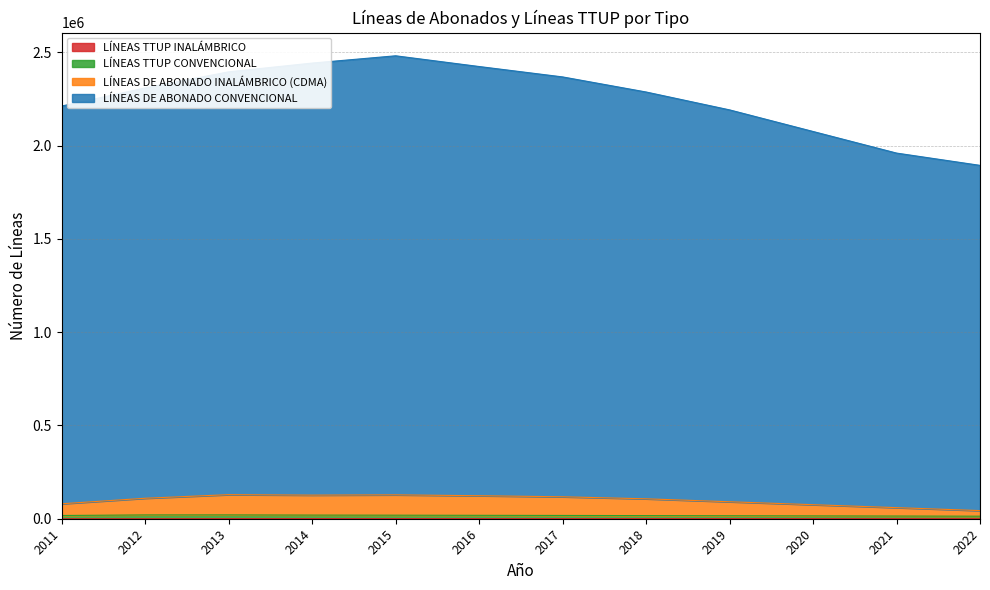

True or false: LÍNEAS TTUP CONVENCIONAL has more than 1 points higher than both neighbors.

False